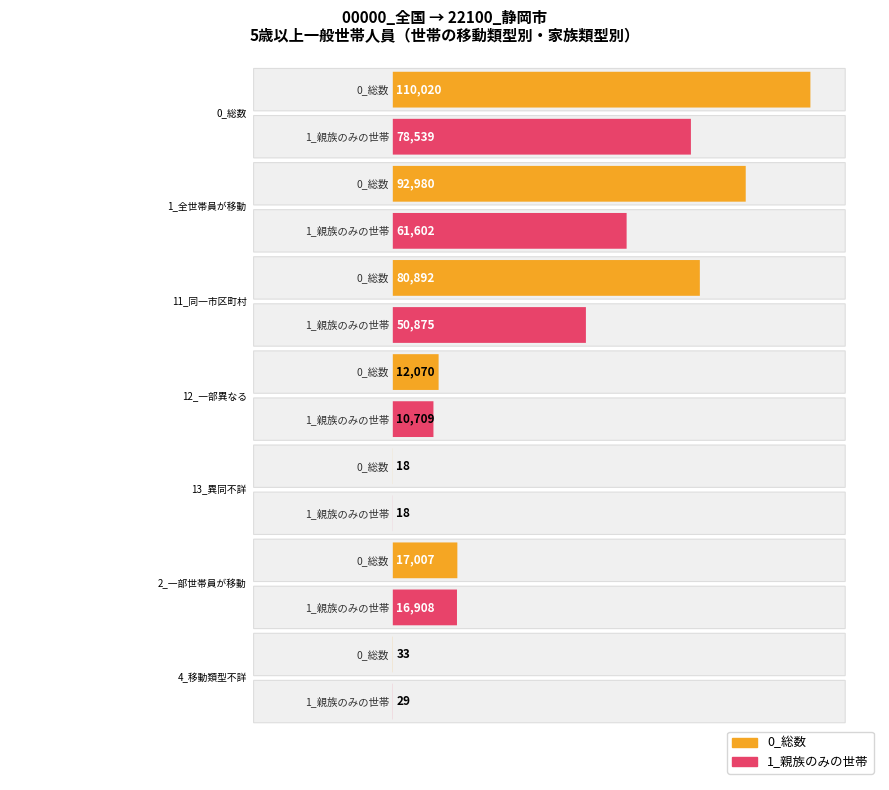

Rank the series at 2_一部世帯員が移動の世帯 from highest to lowest value.

0_総数, 1_親族のみの世帯